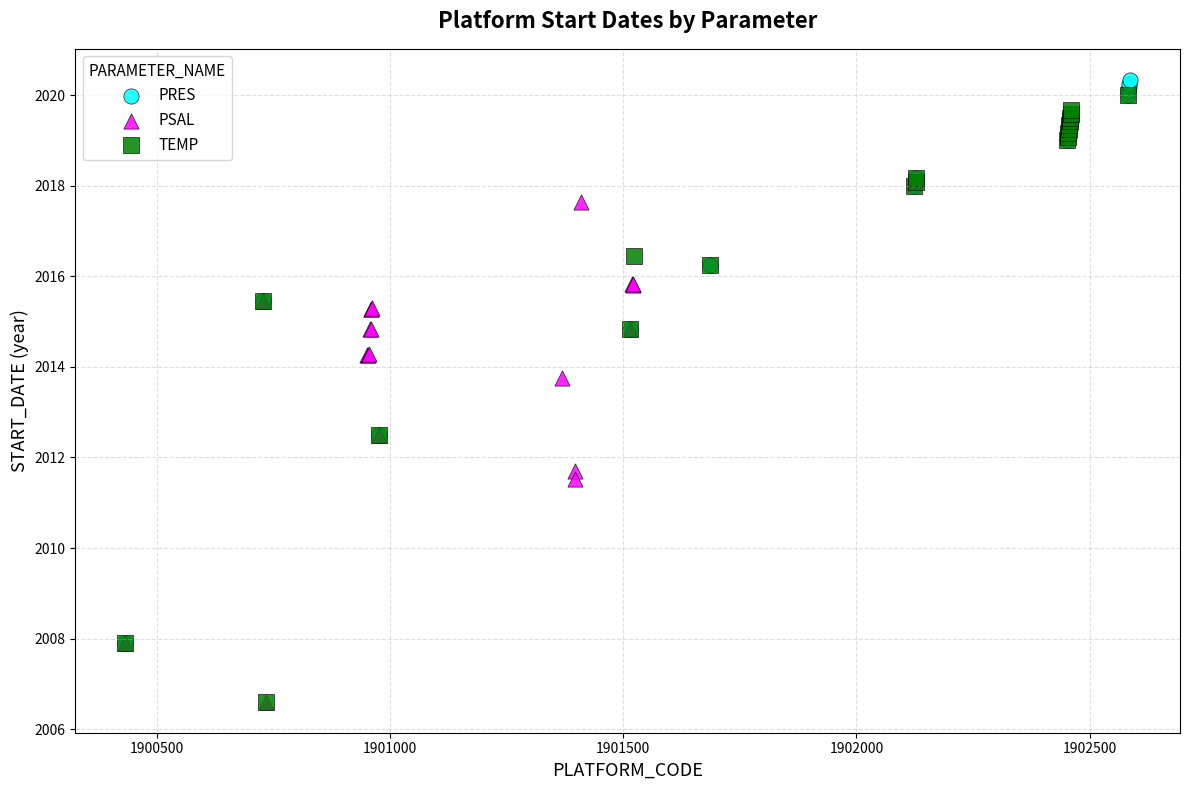

Which series has the largest Y range (max minus min)?

TEMP